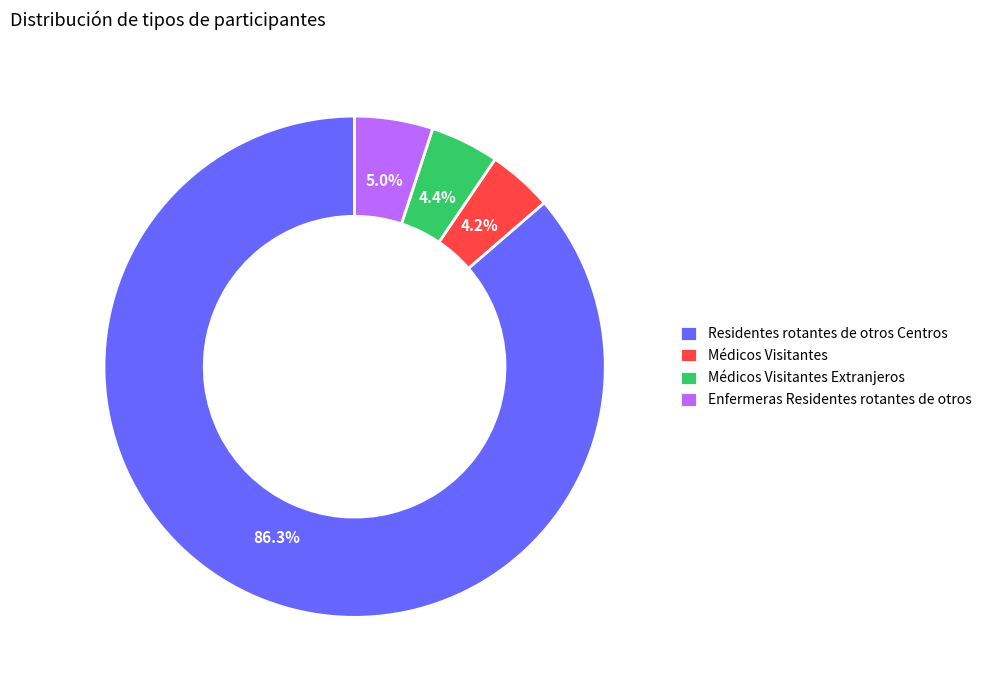

What is the largest slice in the pie chart?

Residentes rotantes de otros Centros